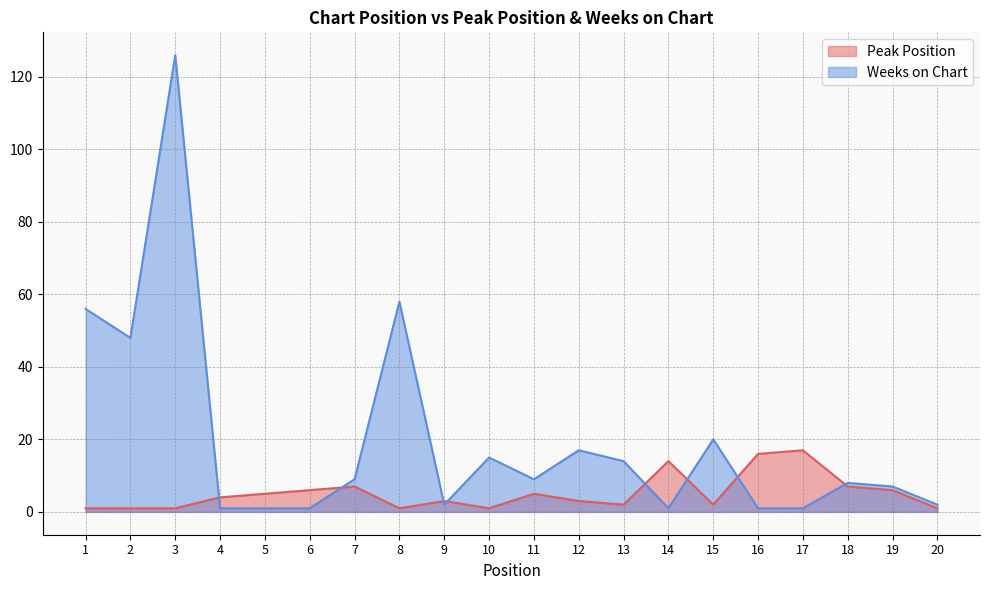

Is the value of Peak Position at 2 greater than the value of Weeks on Chart at 1?

No